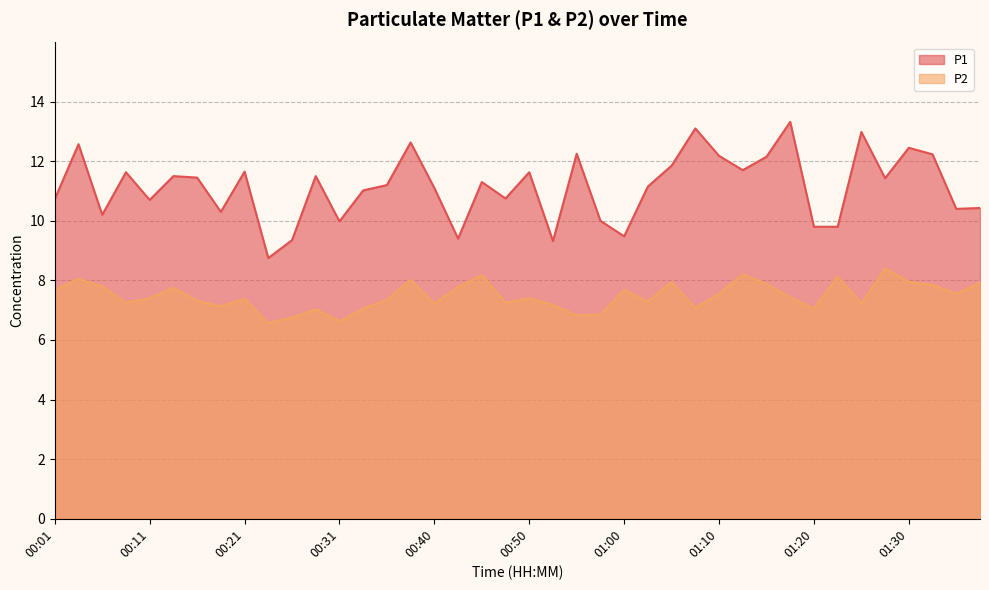

Rank the series by their maximum value, from highest to lowest.

P1, P2